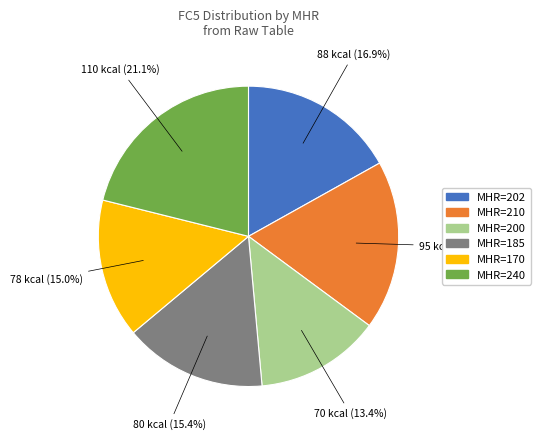

What portion of the pie excludes MHR=170?

85.0%